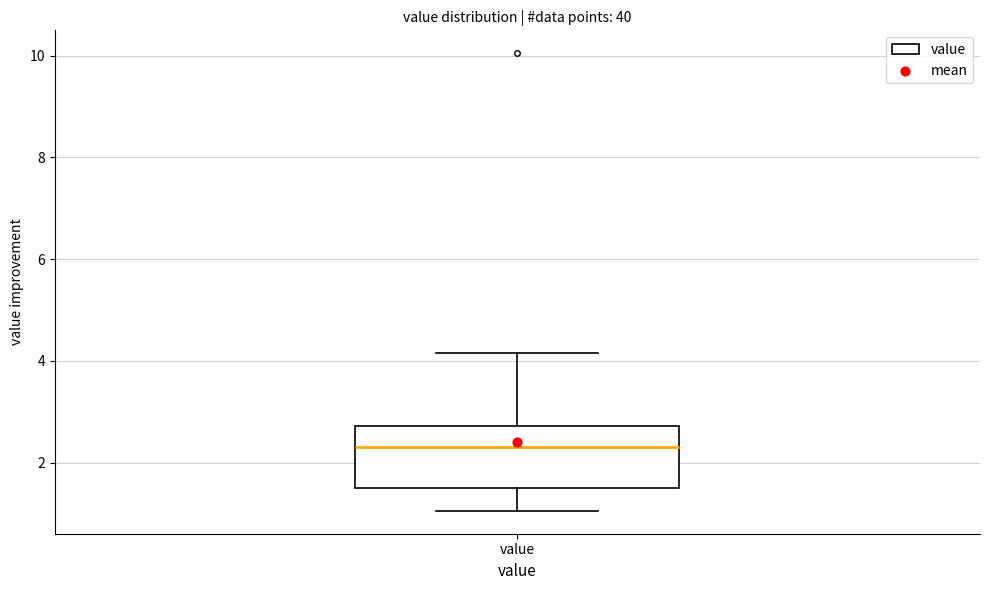

Read this box plot against the y-axis: the position of the median line, the range covered by the box, and the ends of both whiskers. The values are not printed on the chart, so give them approximately, as read against the axis.

median 2.4, box 1.6 to 2.8, whiskers 1.0 to 4.2